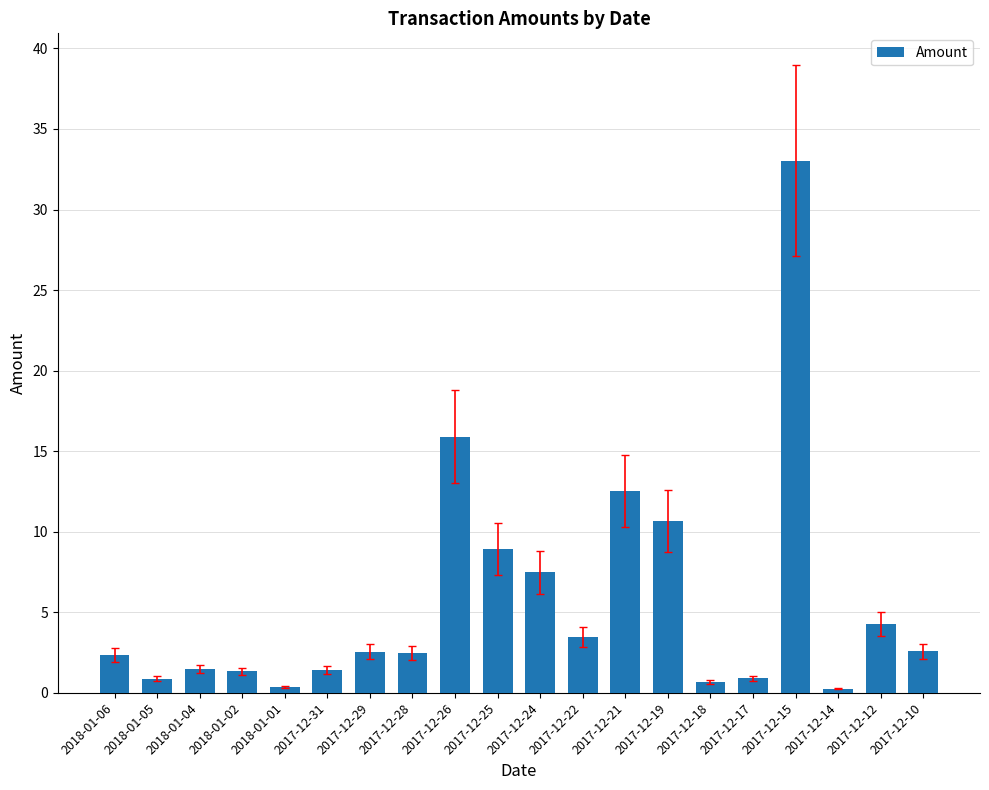

At which label is the value closest to 16?

2017-12-26